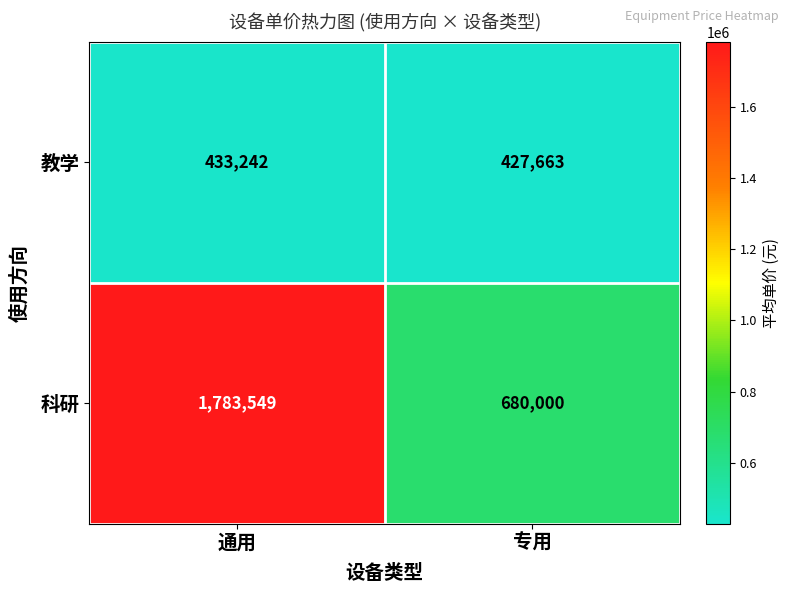

How many values in the 教学 series are below 433242?

1